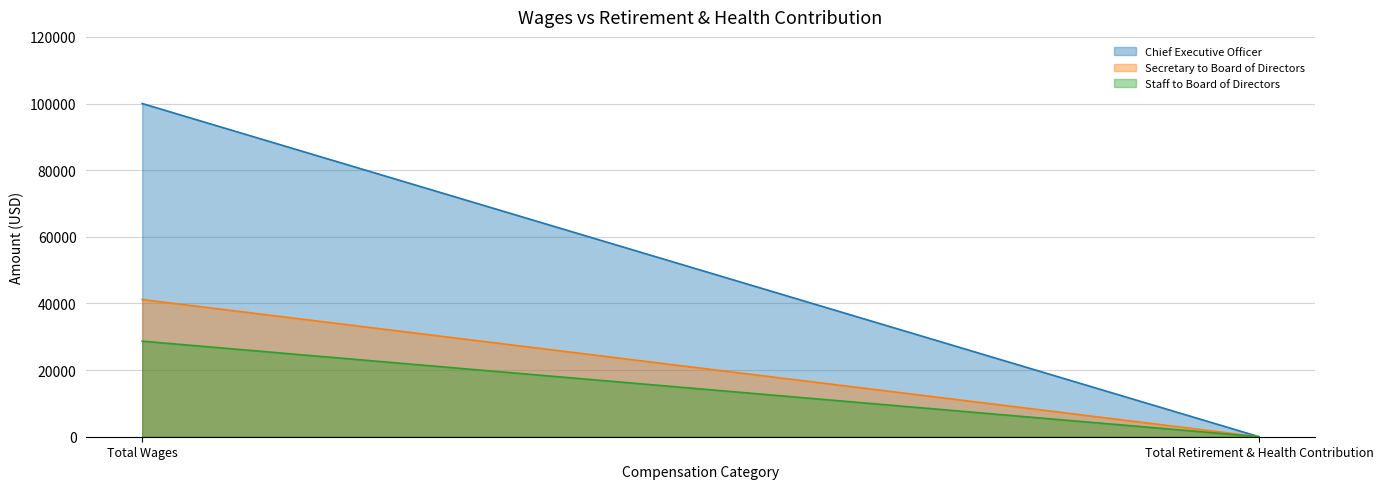

The value of Secretary to Board of Directors at Total Wages is 41177. True or false?

True